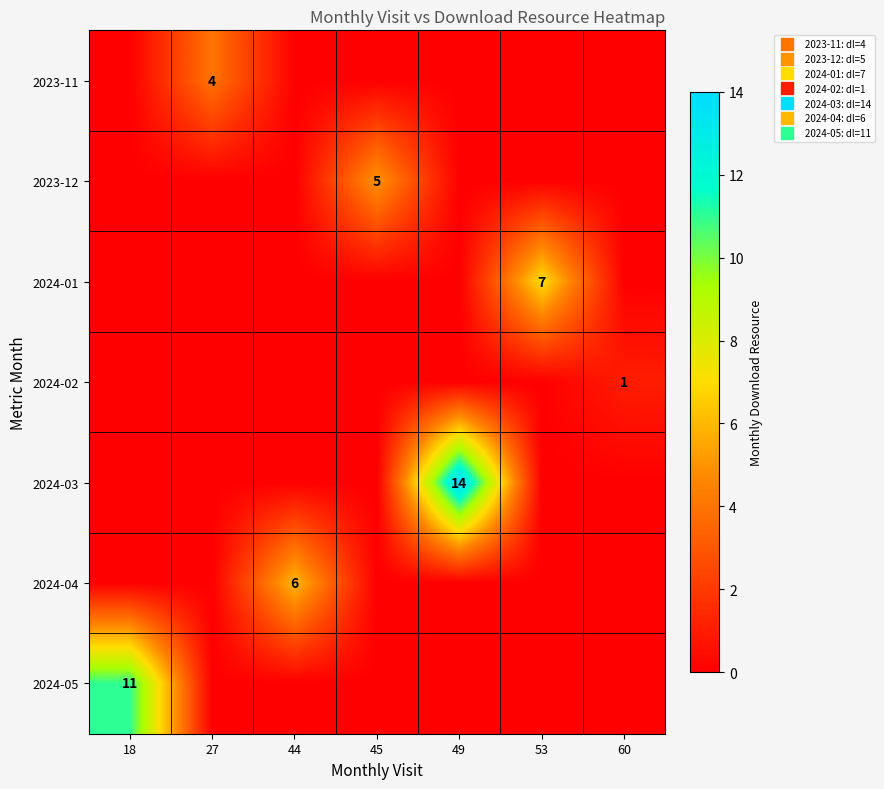

At which category does the chart reach its peak across all series?

49